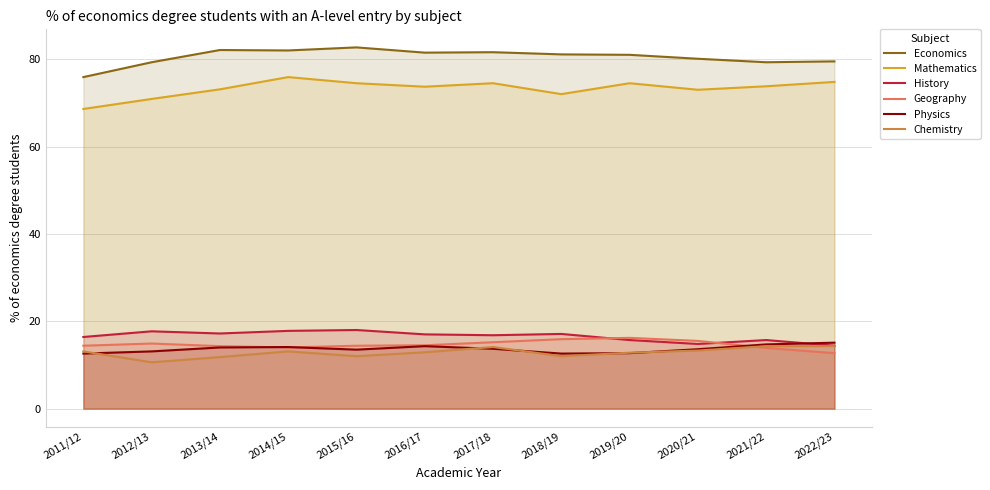

What is the highest value of the Mathematics series?

75.9